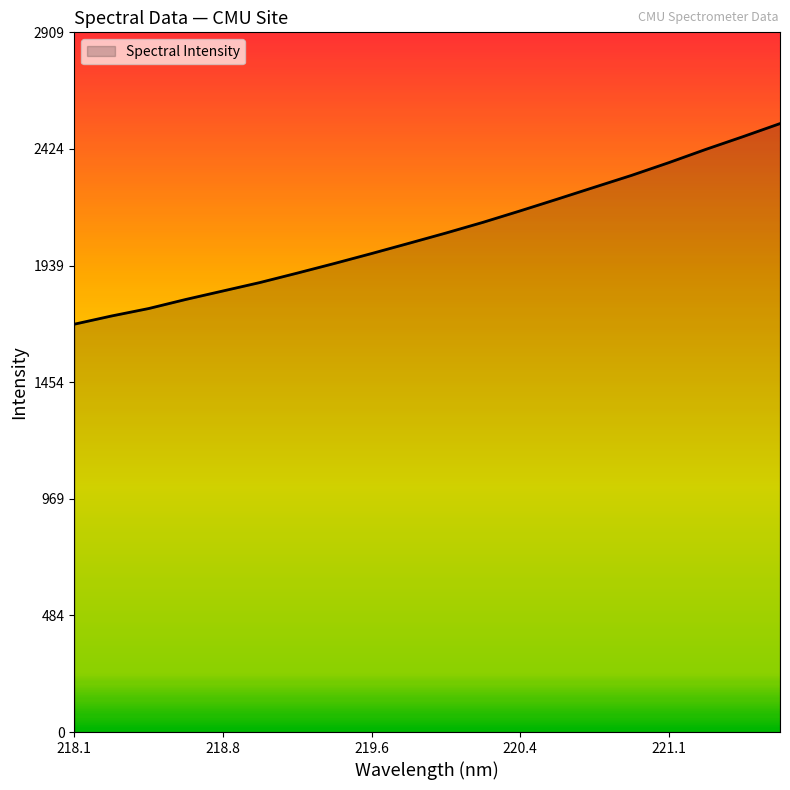

What is the maximum value shown in the chart?

2530.2